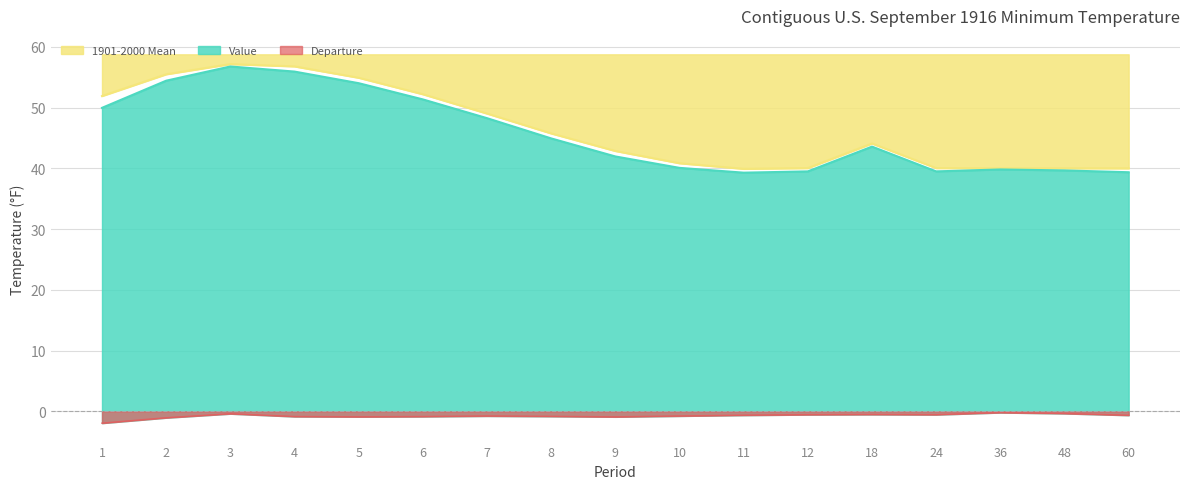

At 60, list the series in order from smallest to largest.

Departure, Value, 1901-2000 Mean